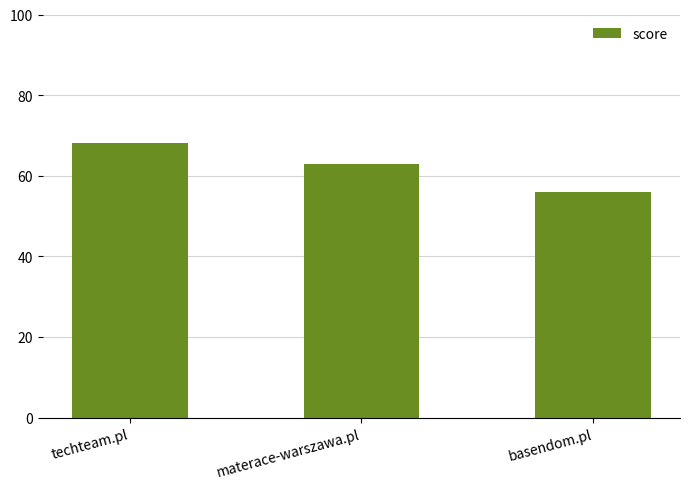

Read the value at materace-warszawa.pl, to the nearest 5.

65